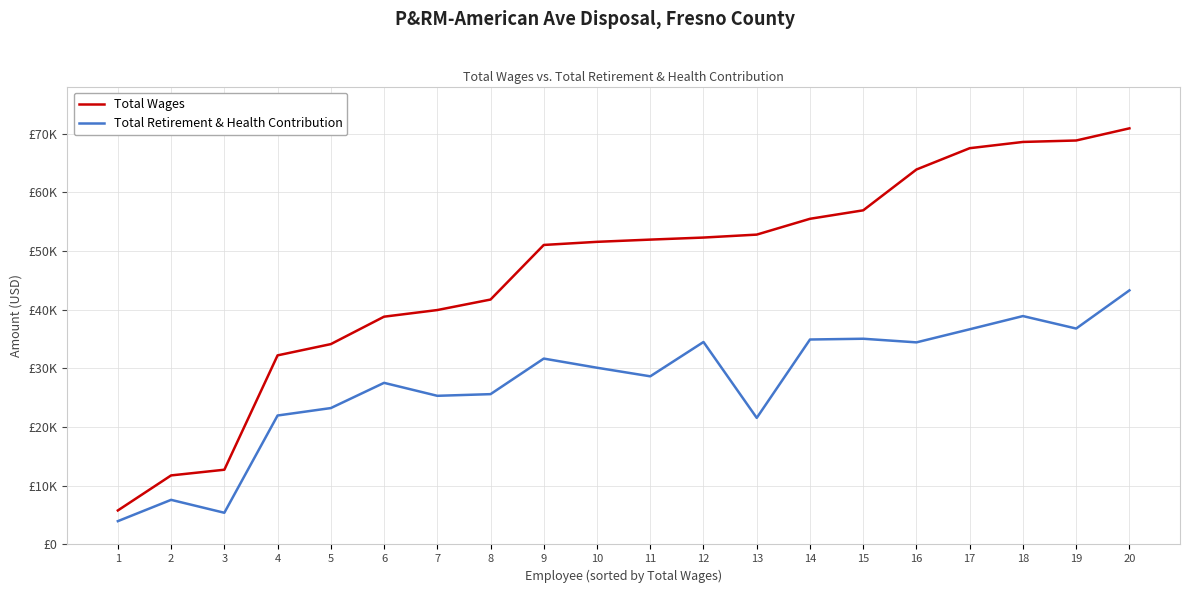

What is the value of the Total Wages point at the 20th from the left?

70928